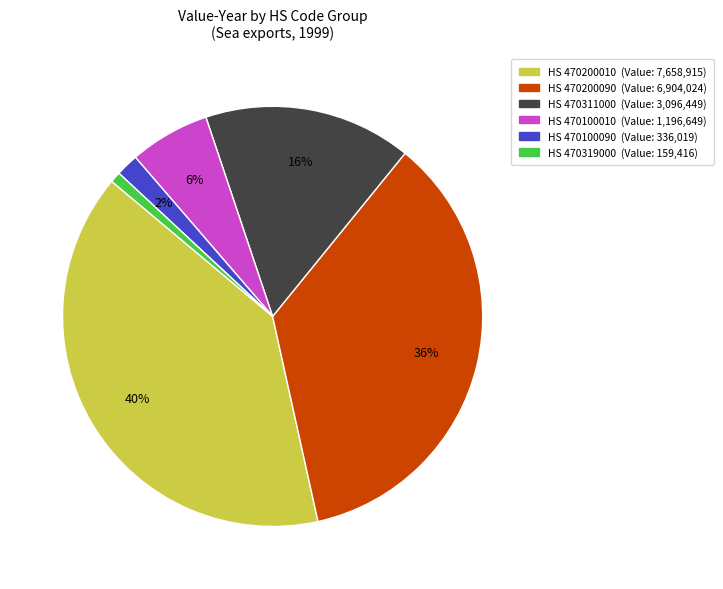

Does any single category account for the majority?

No